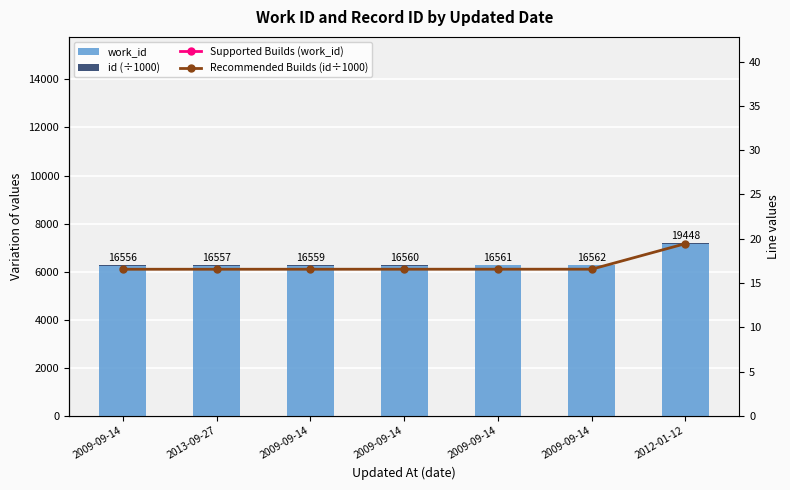

List the series in order of their peak value, highest first.

work_id, Supported Builds (work_id), id (÷1000), Recommended Builds (id÷1000)